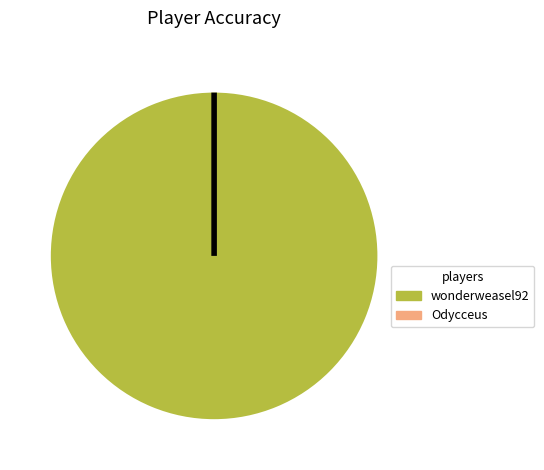

Is it true that wonderweasel92 is 99% of the pie?

False